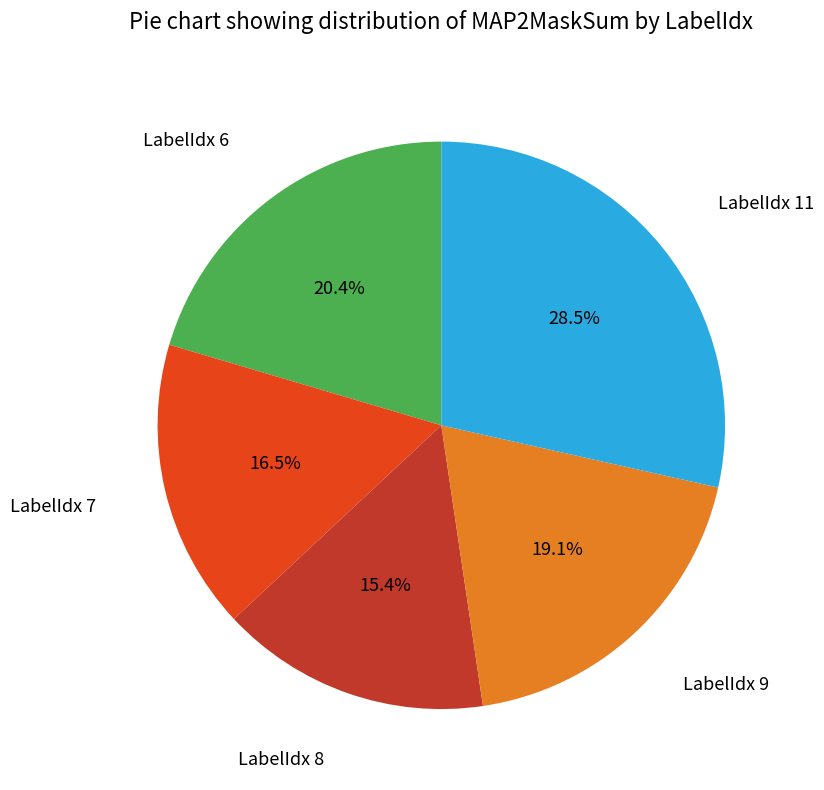

Is there a majority slice in this chart?

No